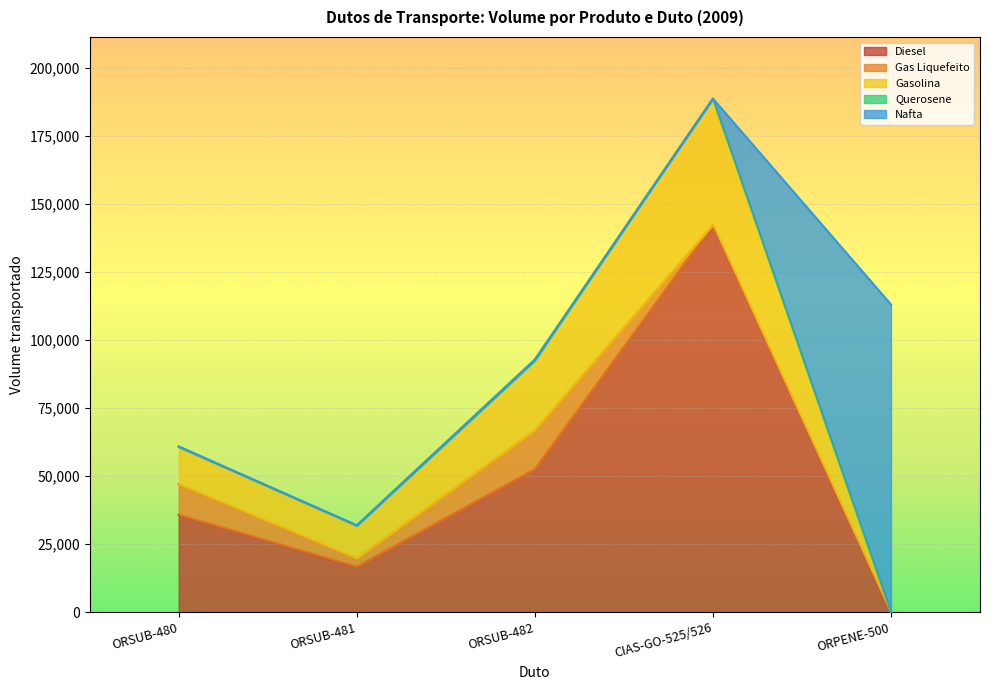

What is the spread (max minus min) of values at ORSUB-482?

52503